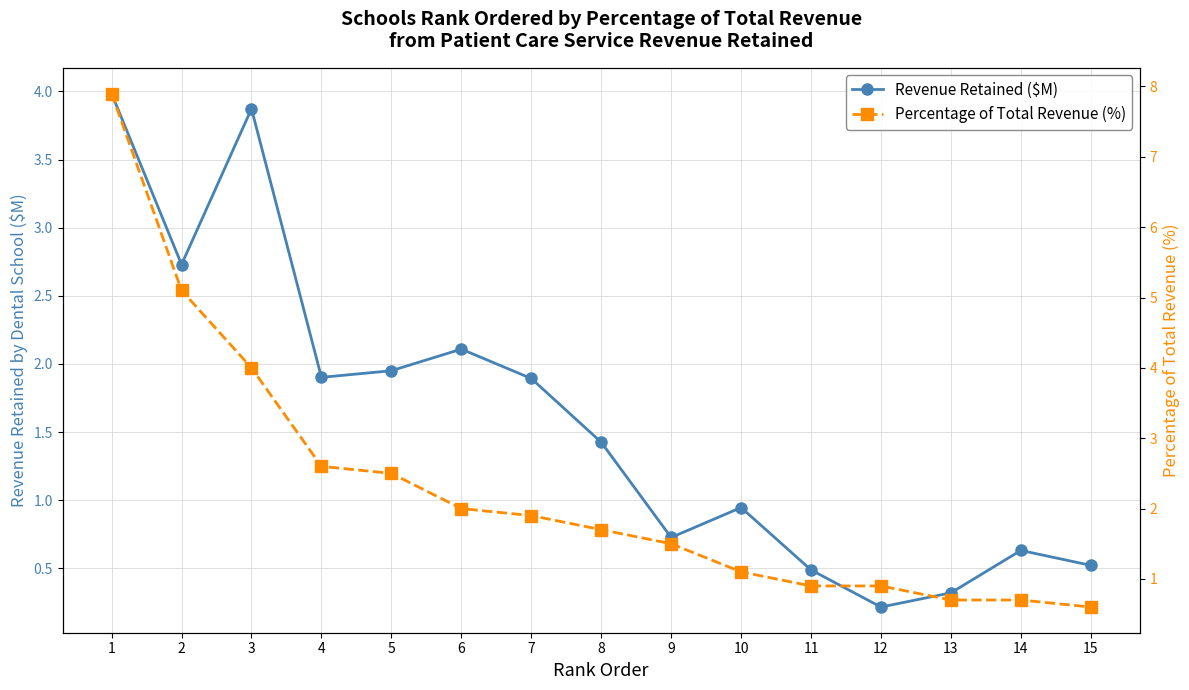

The value of Revenue Retained ($M) at 14 is 0.6. True or false?

True